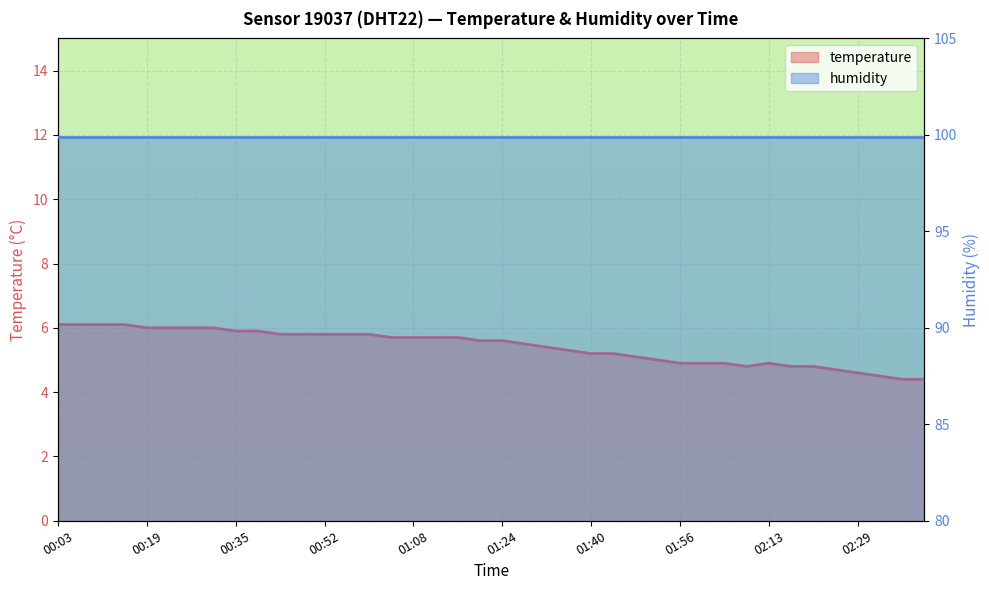

What is the difference between the second highest and second lowest values?

1.7